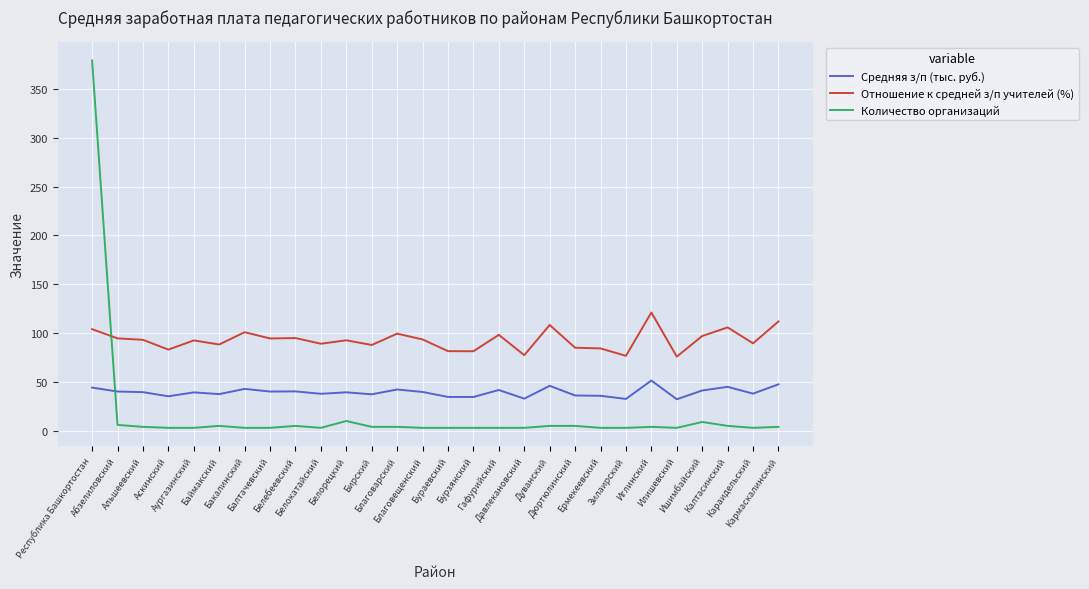

Which series has the largest total across all categories?

Отношение к средней з/п учителей (%)